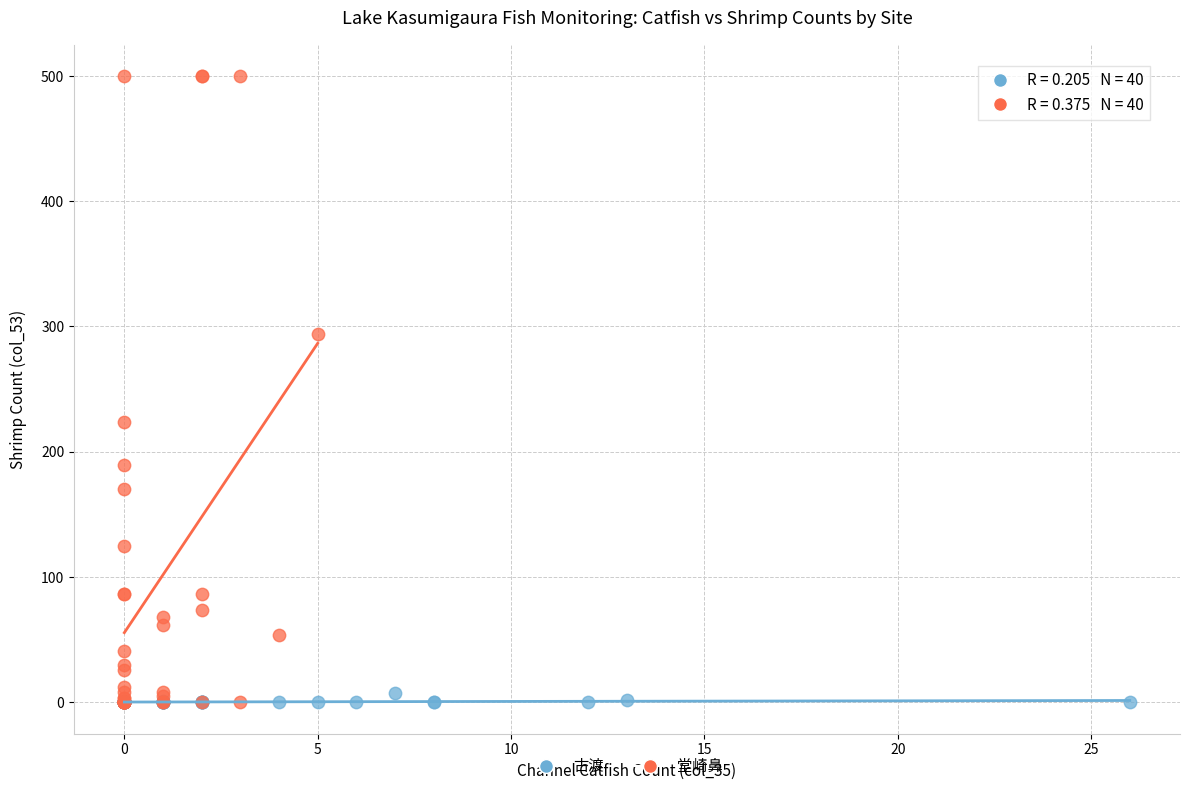

Which series has the largest Y range (max minus min)?

堂崎鼻